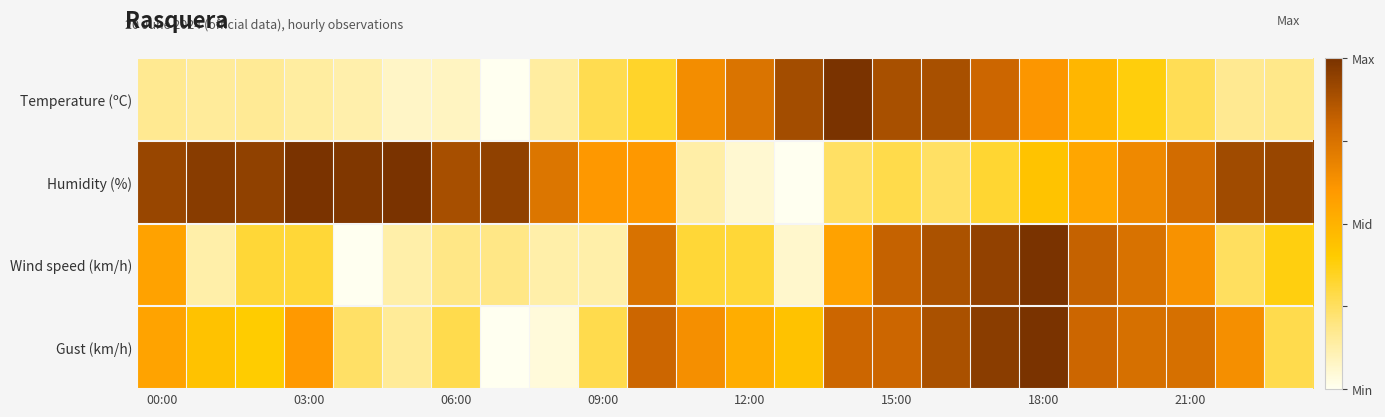

At how many categories does at least one series exceed 0?

24